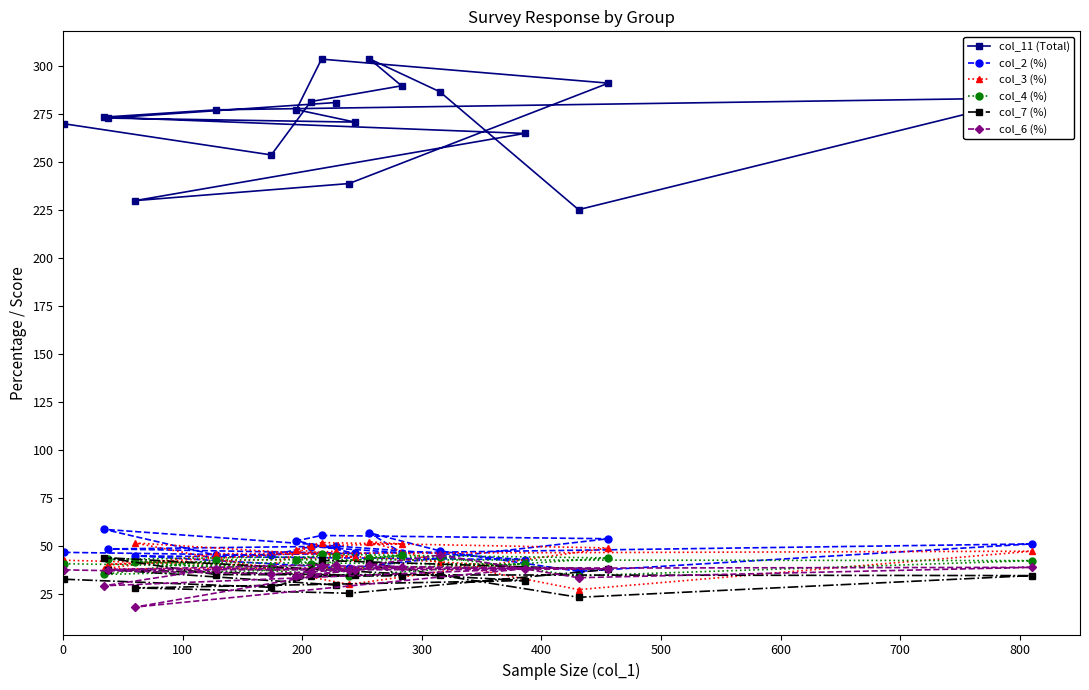

What is the lowest value of the col_11 (Total) series?

225.3